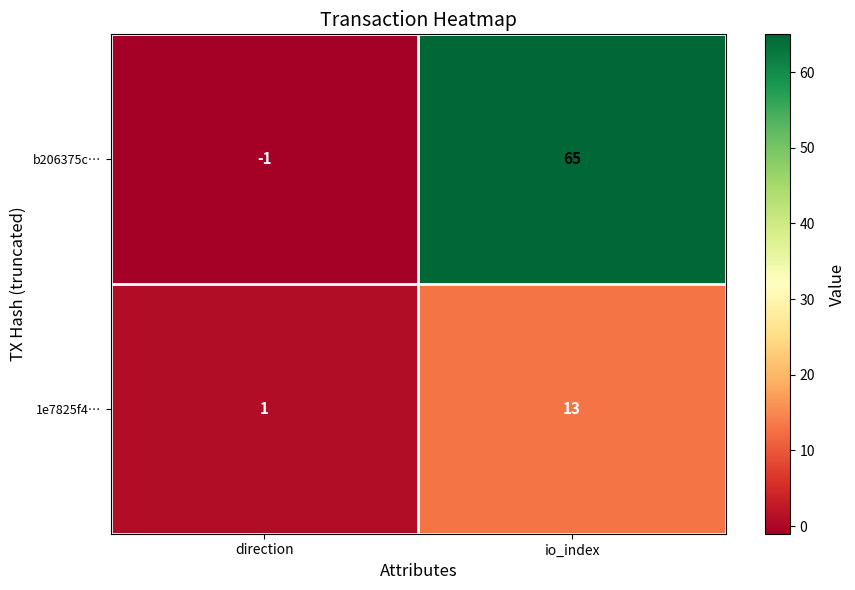

Where is 1e7825f4… nearest to the value 7?

direction